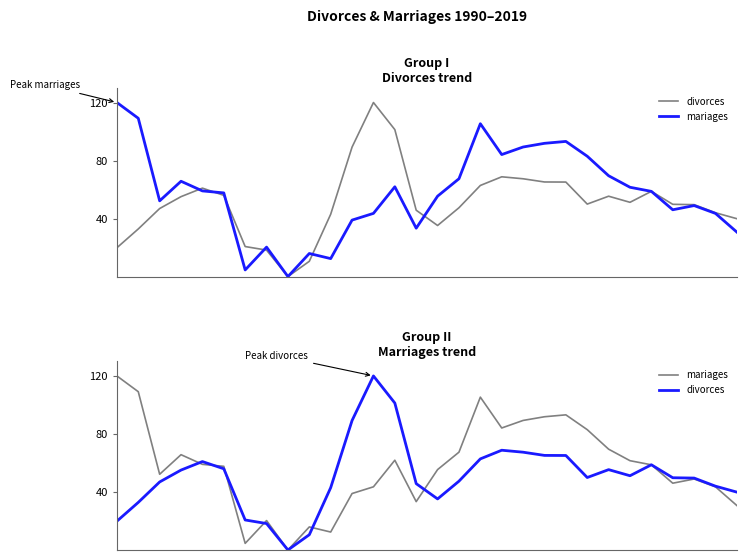

How many series are shown in this chart?

2